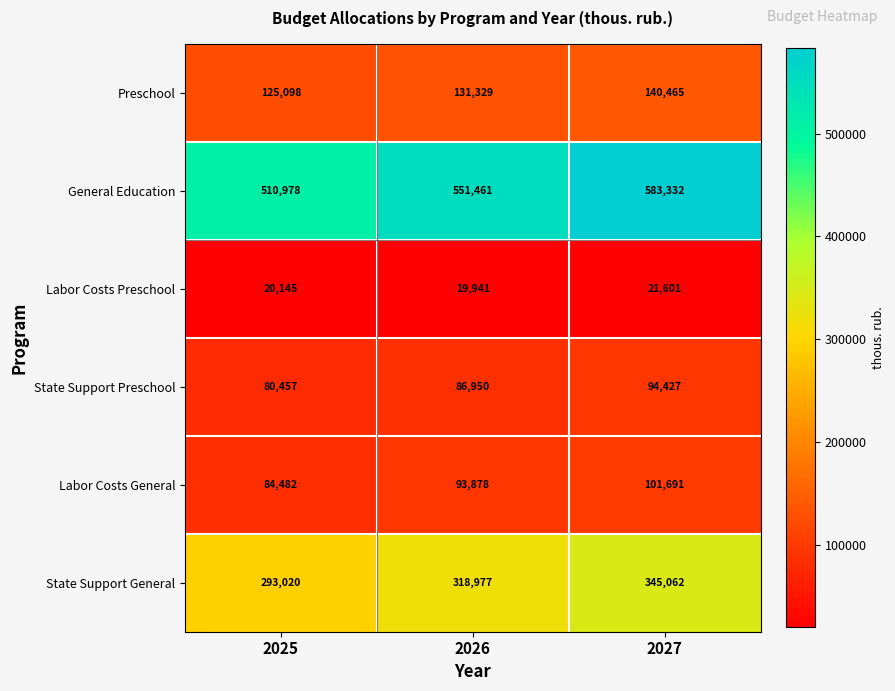

Reading left to right, what are all the values shown in this chart?

Preschool: 125098	131329	140465
General Education: 510978	551461	583332
Labor Costs Preschool: 20145	19941	21601
State Support Preschool: 80457	86950	94427
Labor Costs General: 84482	93878	101691
State Support General: 293020	318977	345062